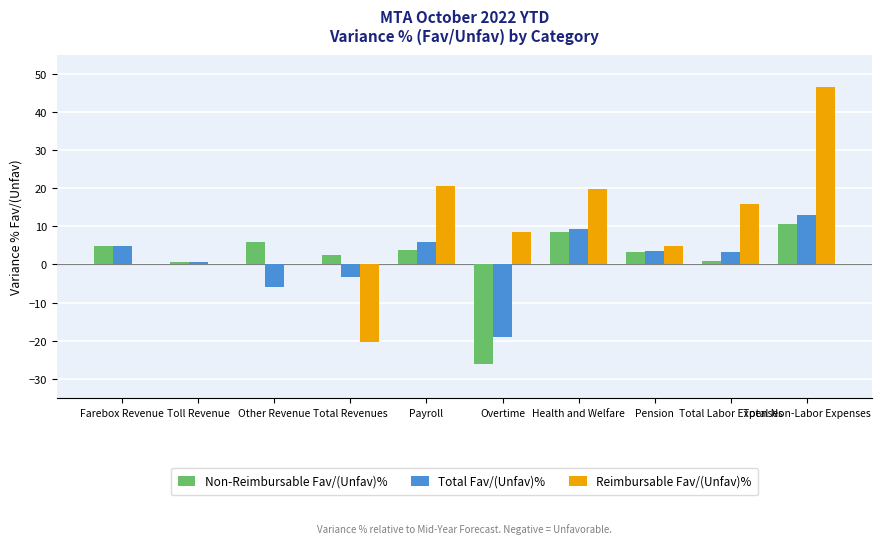

Which series has the largest range (max minus min)?

Reimbursable Fav/(Unfav)%